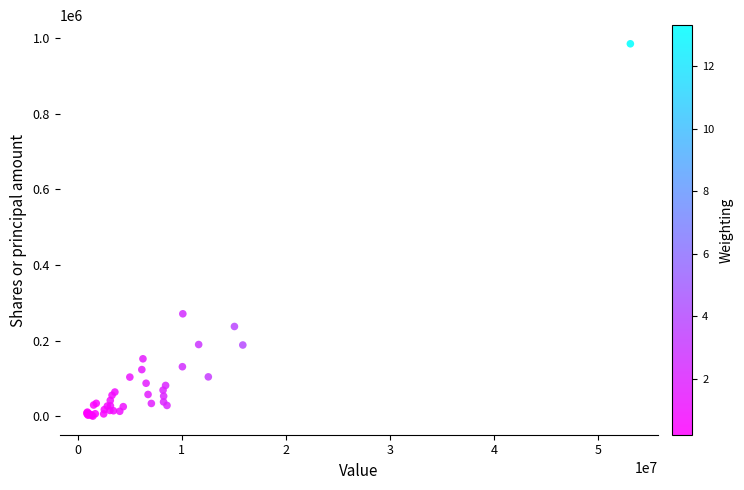

What Y value in the scatter plot is closest to 492853?

271046